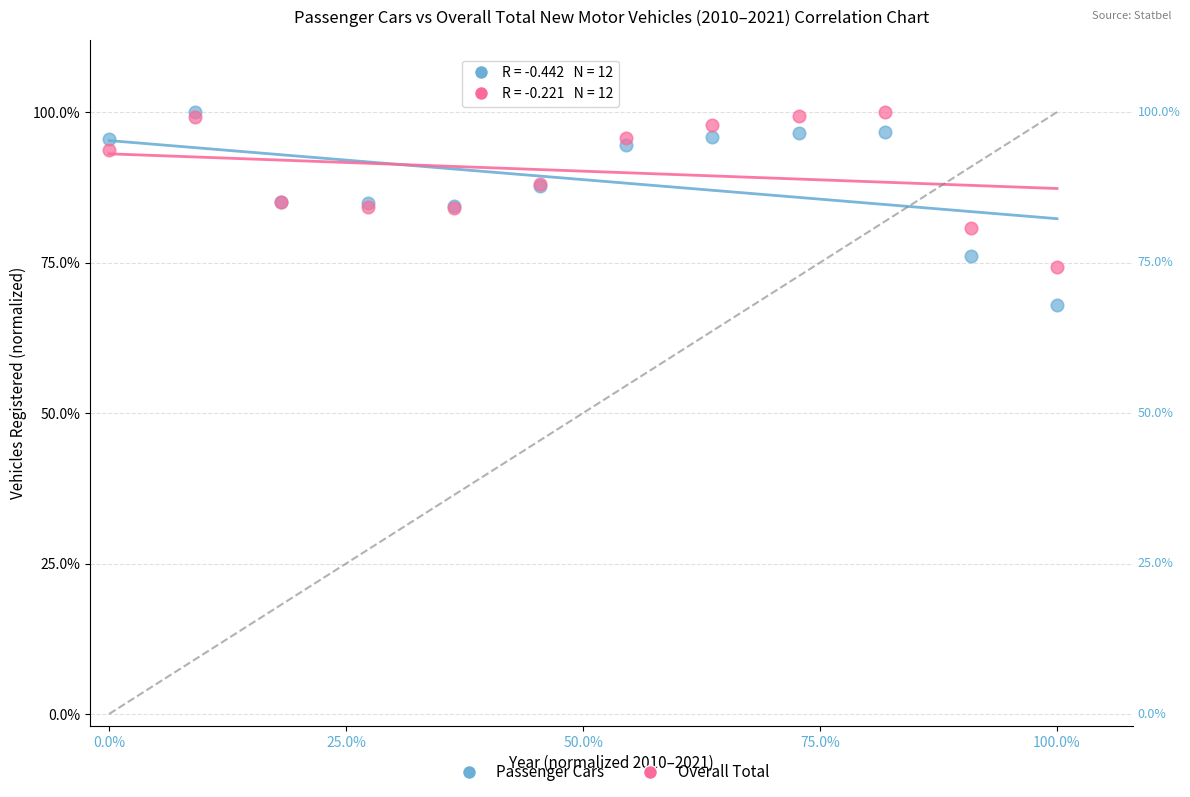

Which series contains the lowest Y value?

Passenger Cars